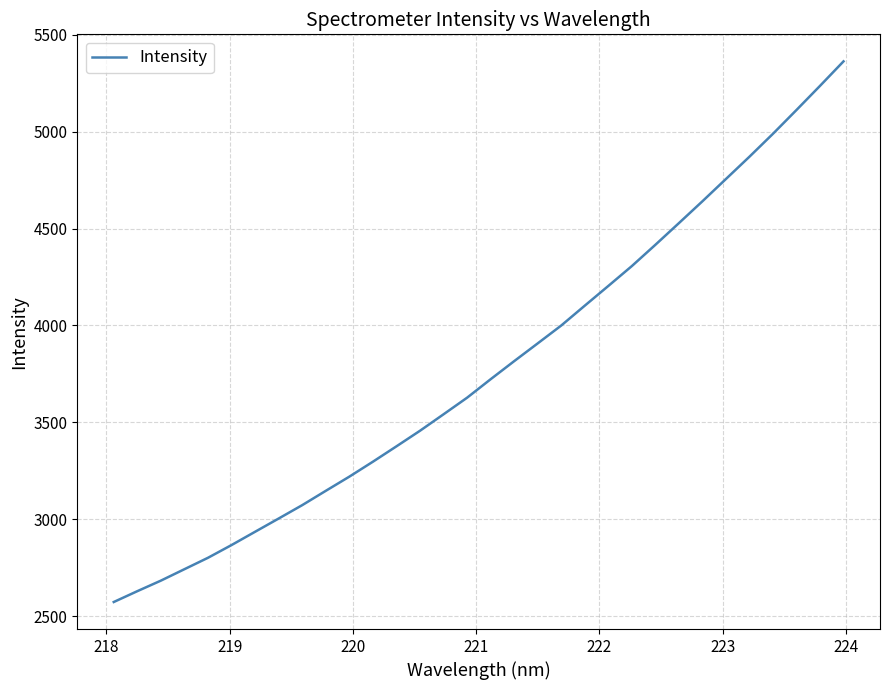

What is the smallest value displayed?

2574.3